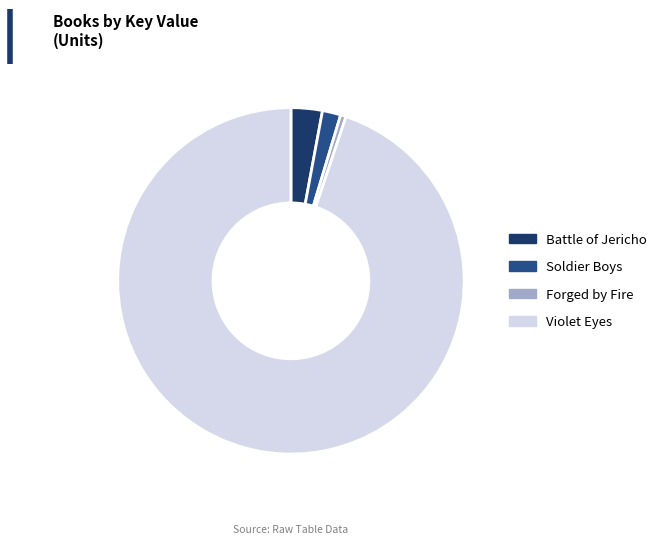

True or false: Soldier Boys accounts for 2% of the total.

True